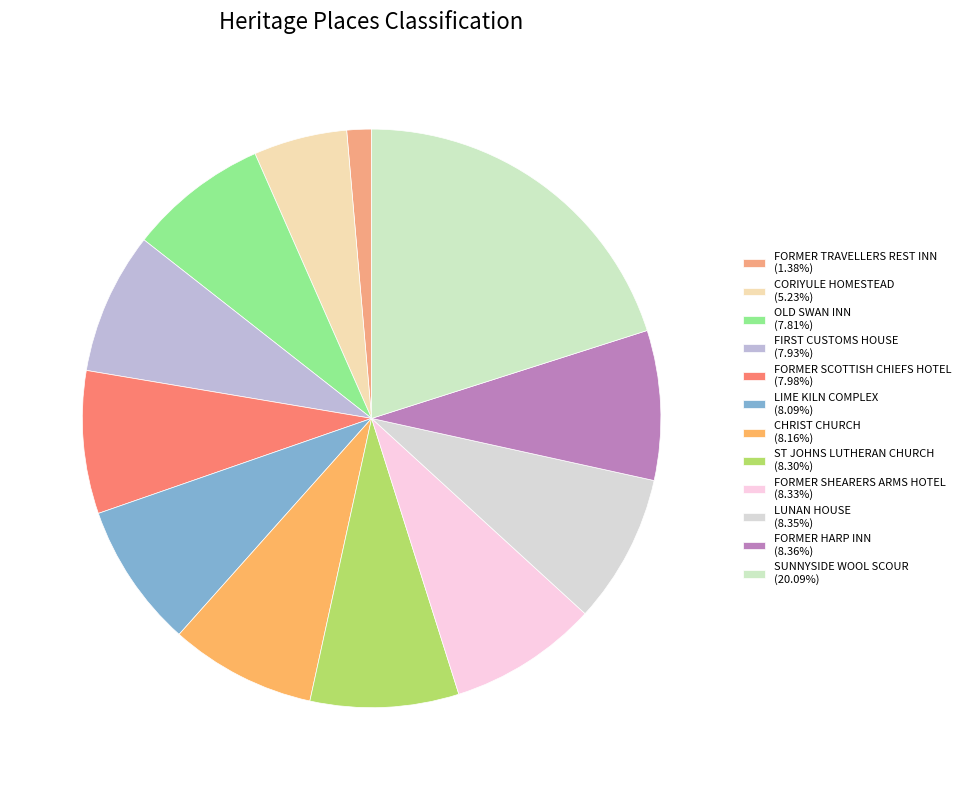

Do FORMER SHEARERS ARMS HOTEL and FORMER TRAVELLERS REST INN together represent more than half of the pie?

No